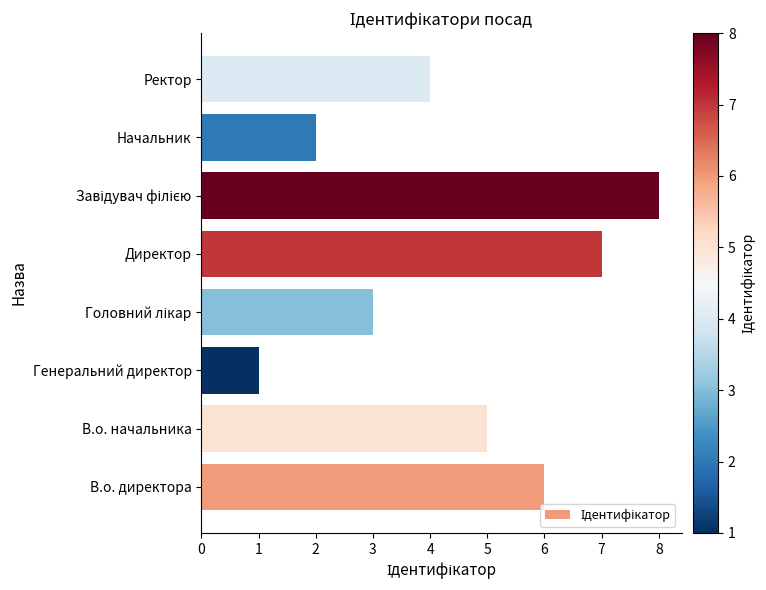

Which has a higher value, Ректор or Директор?

Директор